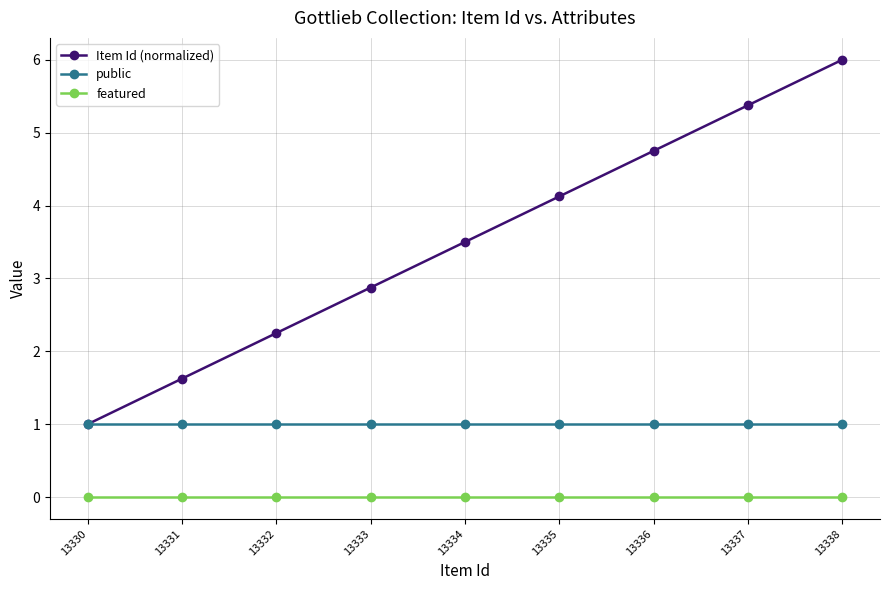

What is the spread (max minus min) of values at 13335?

4.1